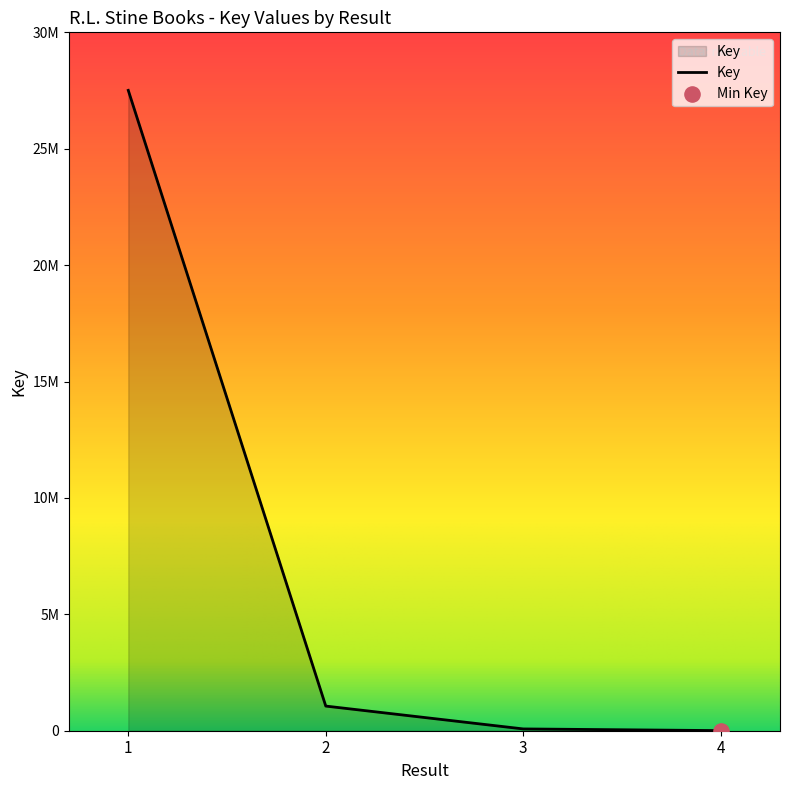

What is the change in value from 2 to 3?

-981553